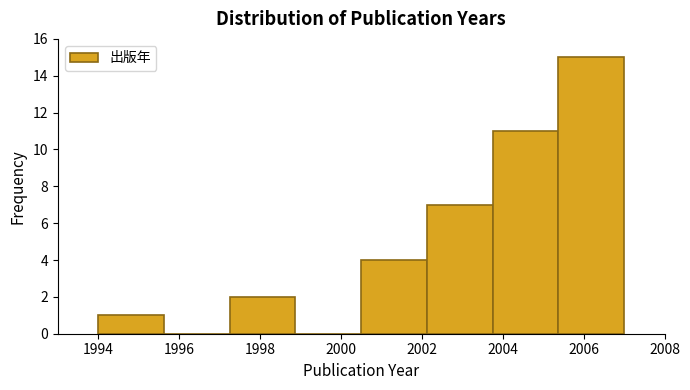

Over which range of the x-axis is the bar tallest?

2005.4 to 2007.0